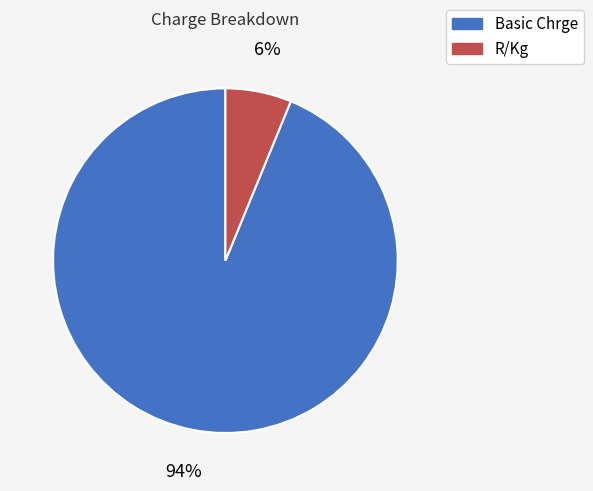

Between Basic Chrge and R/Kg, which is larger?

Basic Chrge